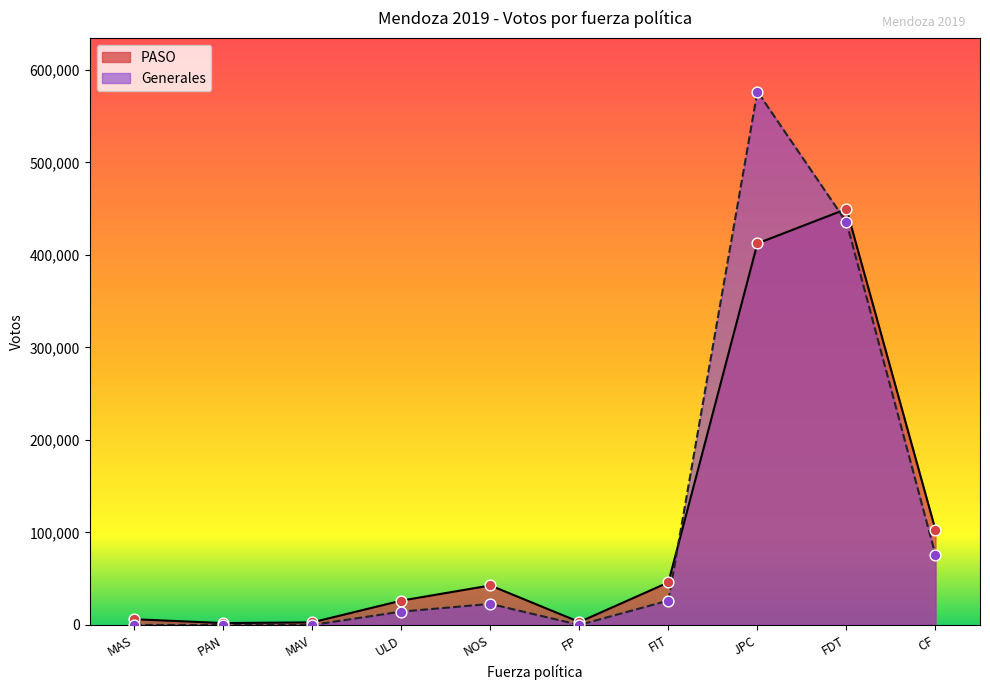

Which series has the largest total across all categories?

Generales